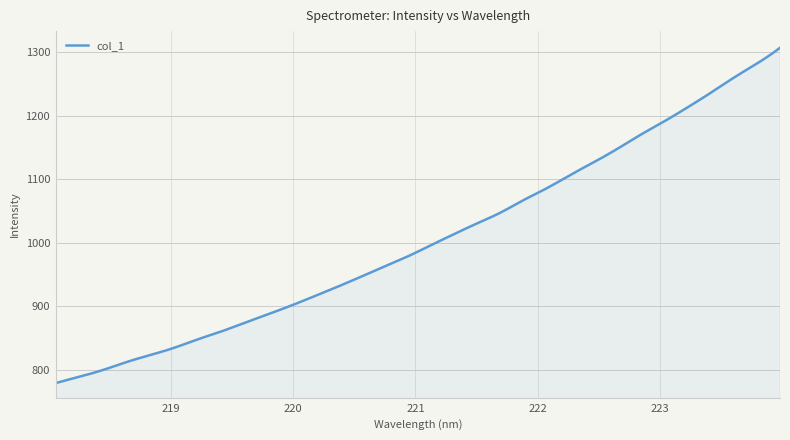

What is the greatest value displayed?

1306.6